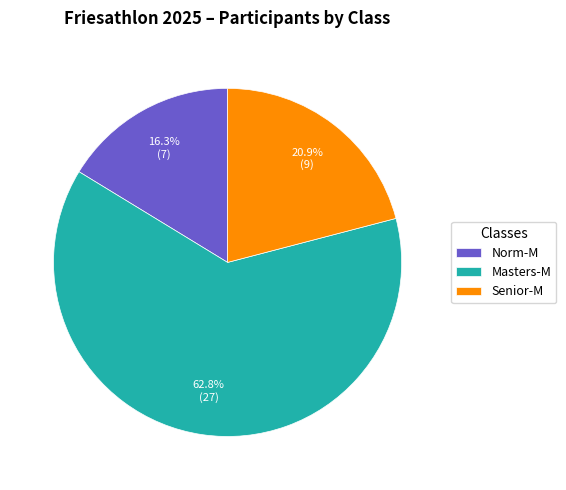

Rank the categories by value from lowest to highest.

Norm-M, Senior-M, Masters-M